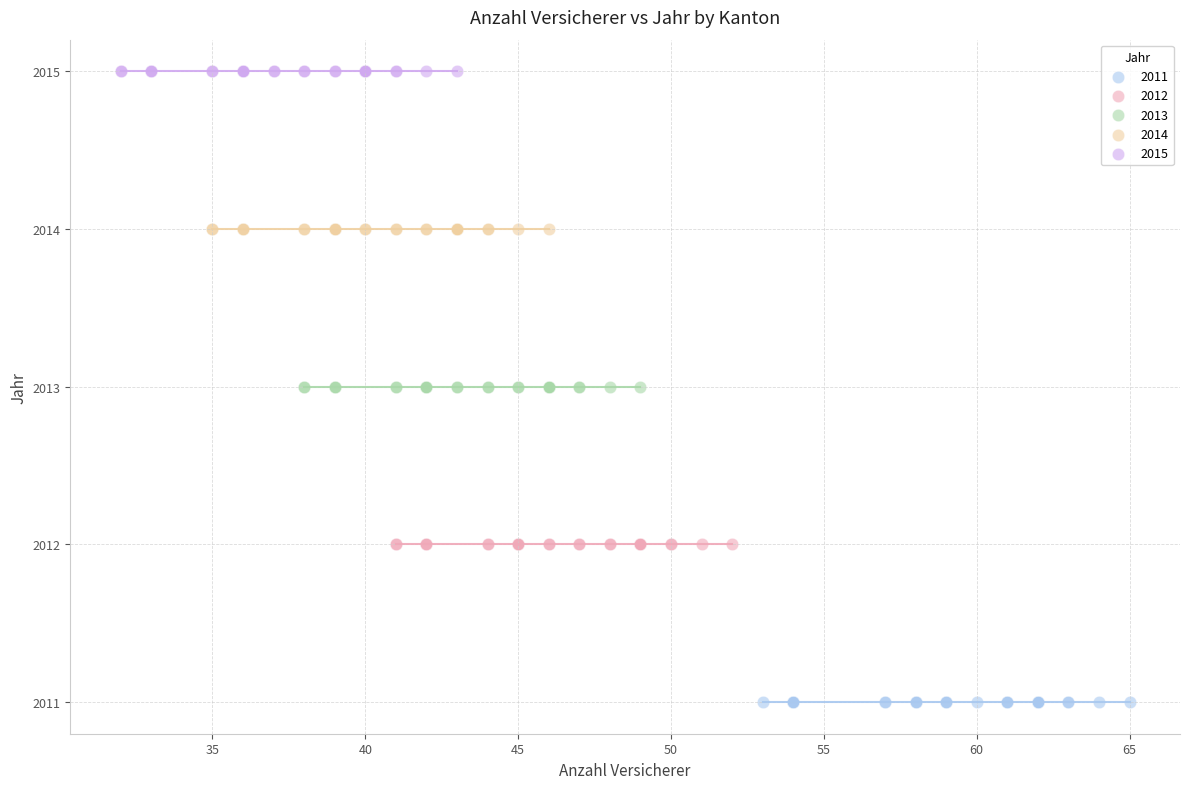

Which series contains the lowest Y value?

2011